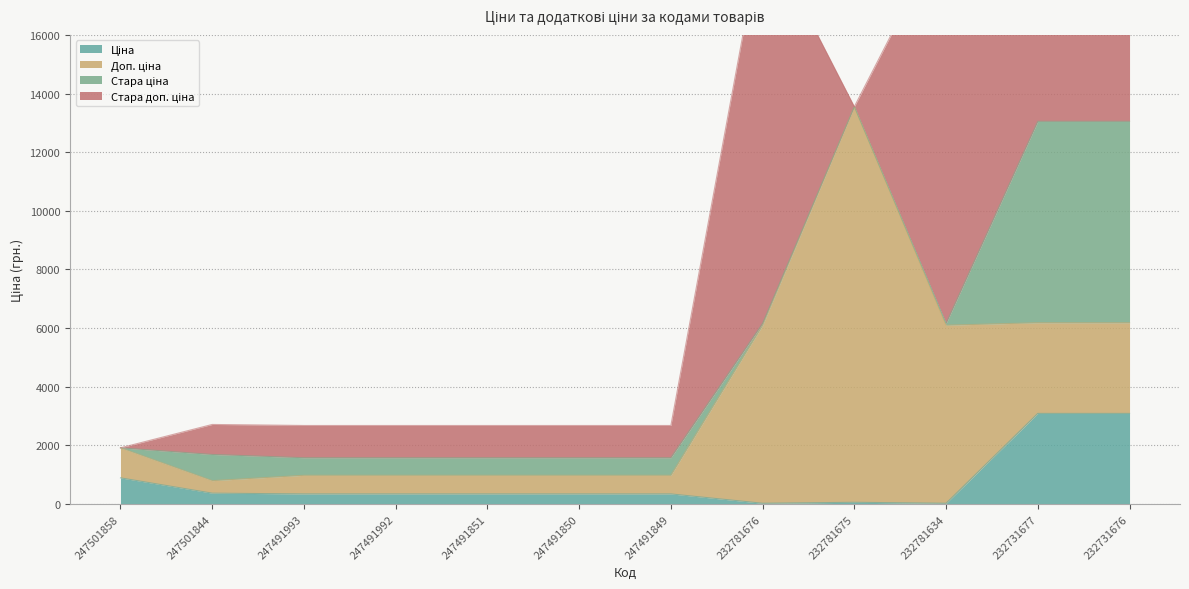

How many distinct data groups are displayed?

4